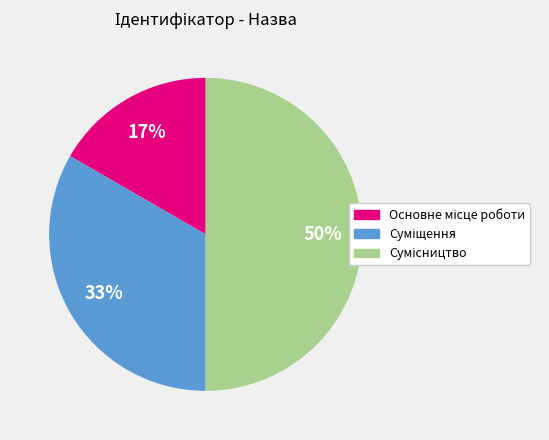

To the nearest percent, what is the difference between the largest and smallest slice percentages?

33%